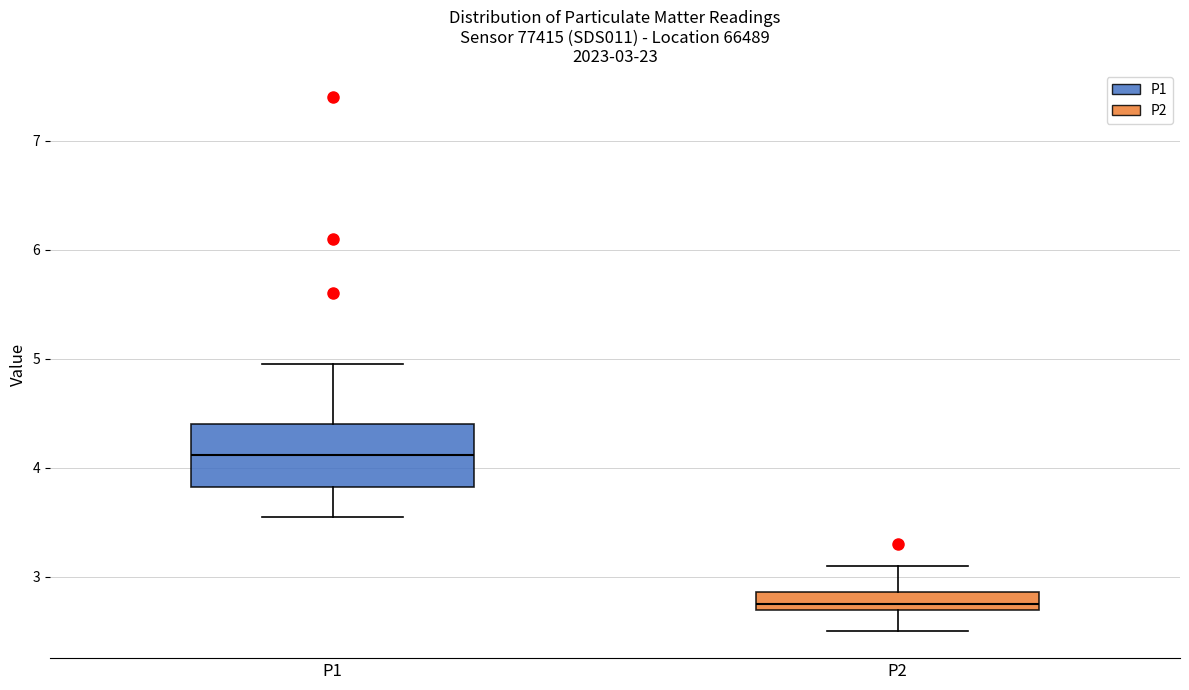

Comparing the boxes themselves (not the whiskers), which one is the tallest?

P1